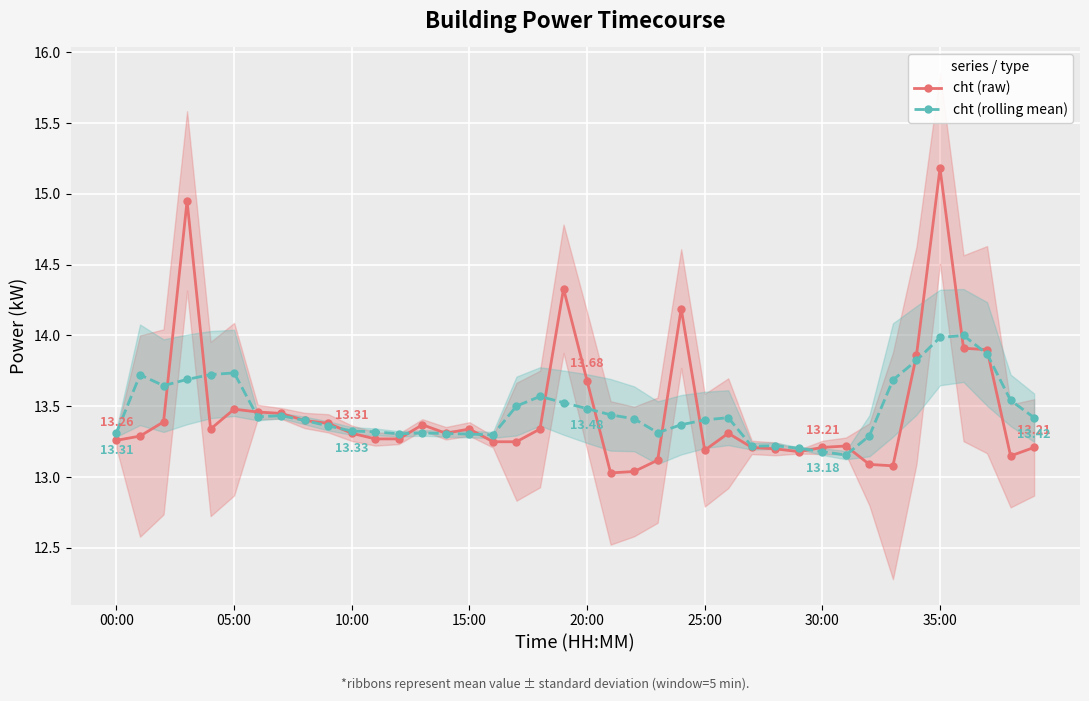

What value does the cht (rolling mean) series have at 30:00?

13.2